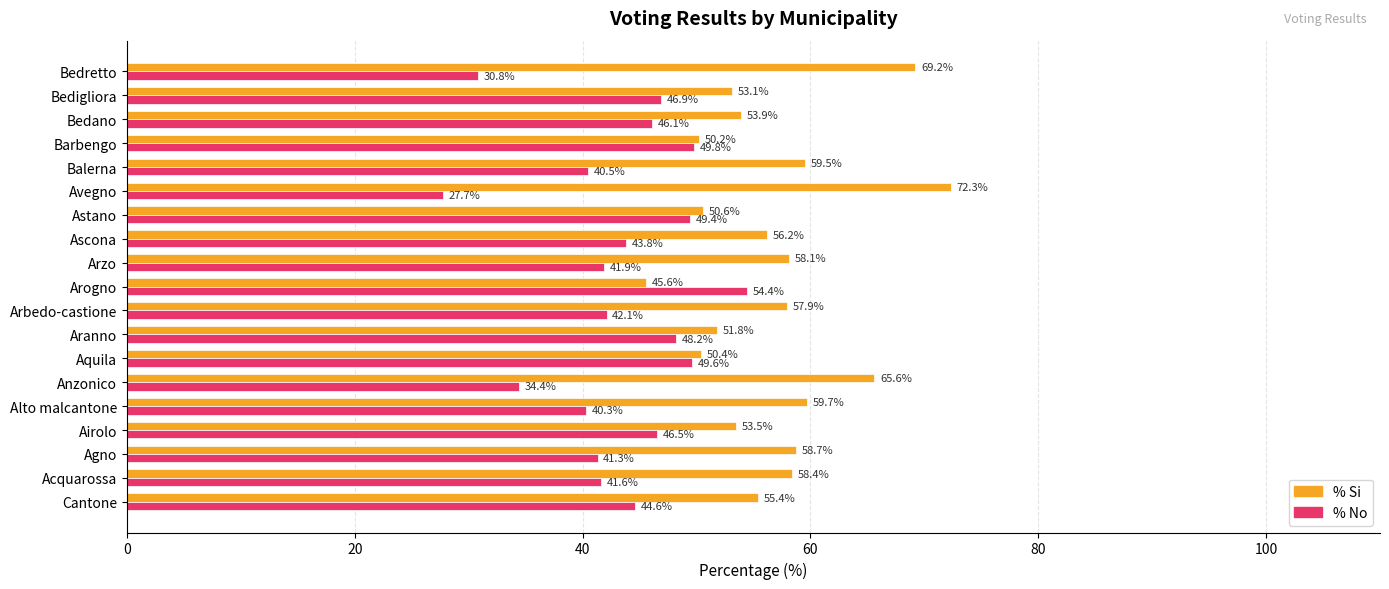

List the series in order of their overall mean, highest first.

% Si, % No